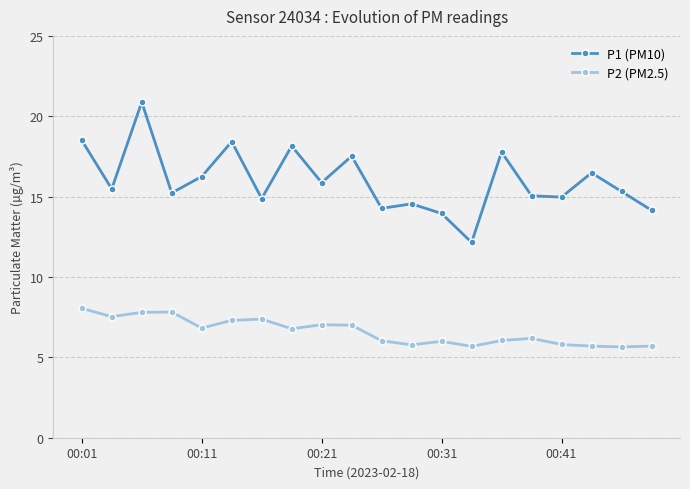

At how many categories does at least one series exceed 17?

6